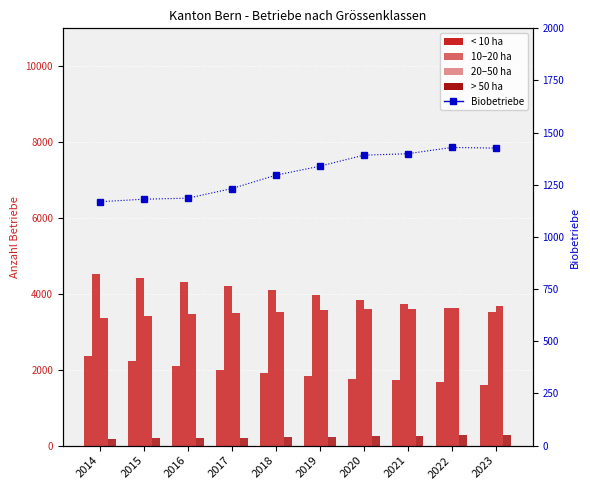

Where does the DAVON_BIOBETRIEBE series first go above 1339?

2020